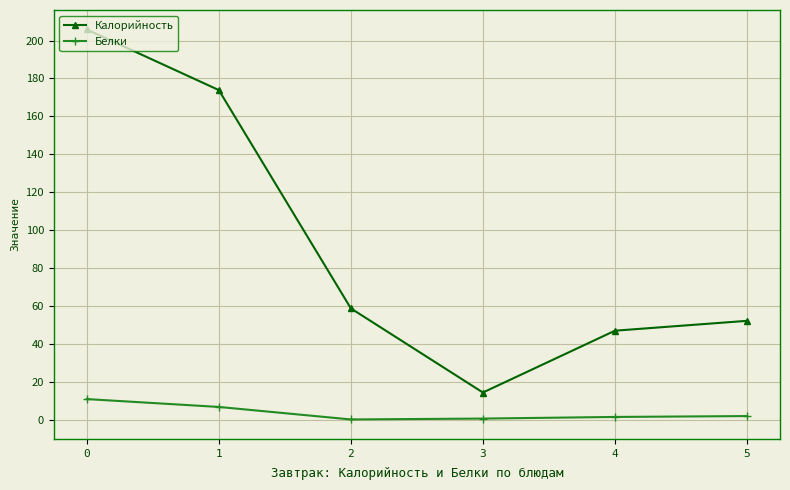

List the series in order of their overall mean, lowest first.

Белки, Калорийность